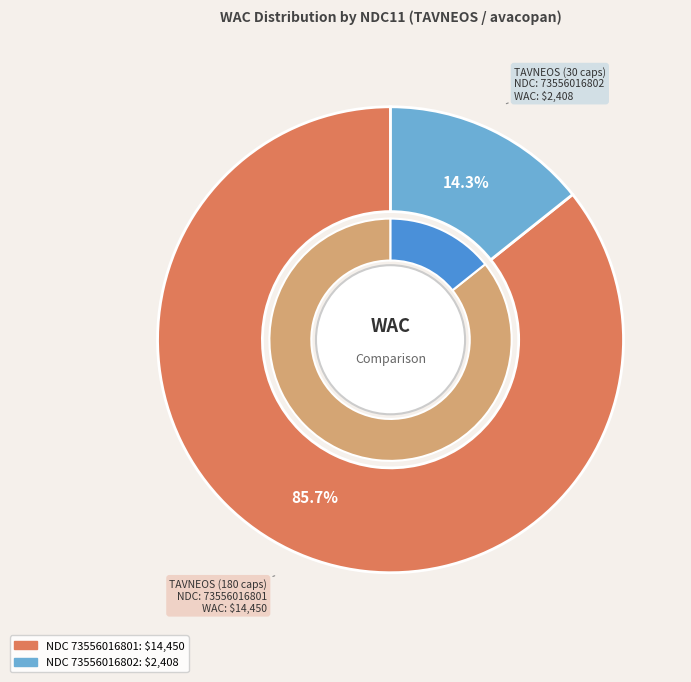

To the nearest percent, what percentage of the pie is 73556016802?

14%